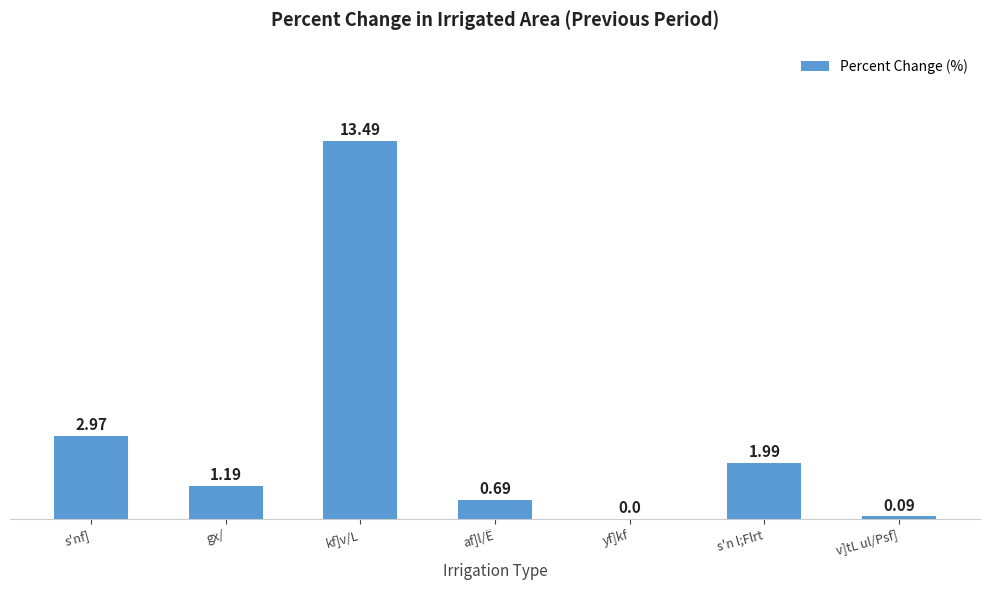

What is the maximum value shown in the chart?

13.5